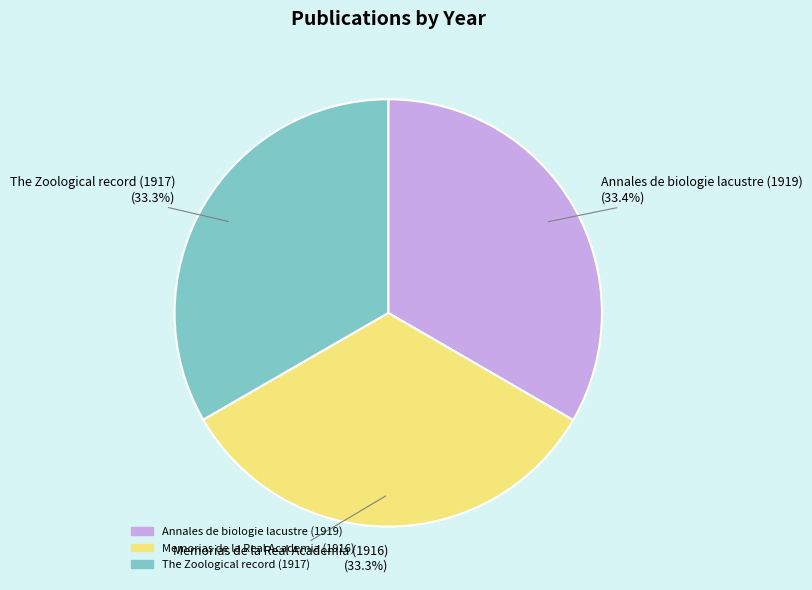

What is the total percentage of Memorias de la Real Academia (1916) and Annales de biologie lacustre (1919)?

66.7%